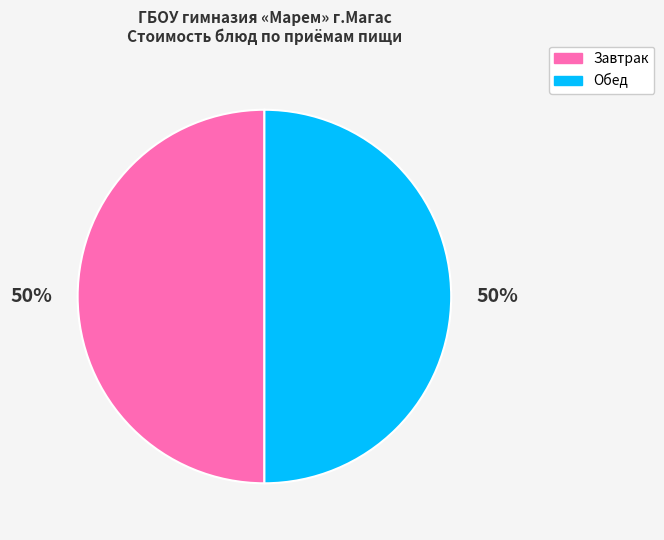

How many segments does this pie chart have?

2